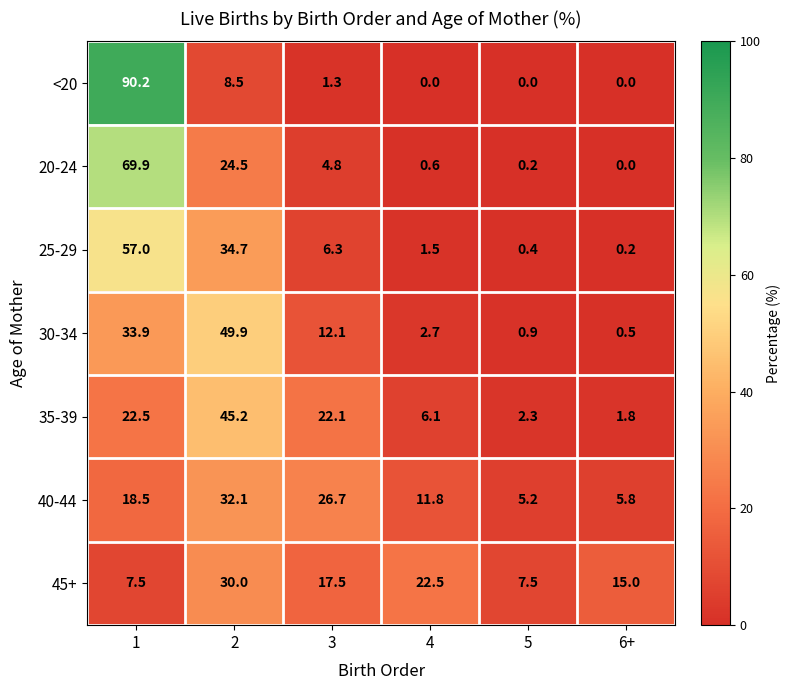

At 1, list the series in order from largest to smallest.

<20, 20-24, 25-29, 30-34, 35-39, 40-44, 45+